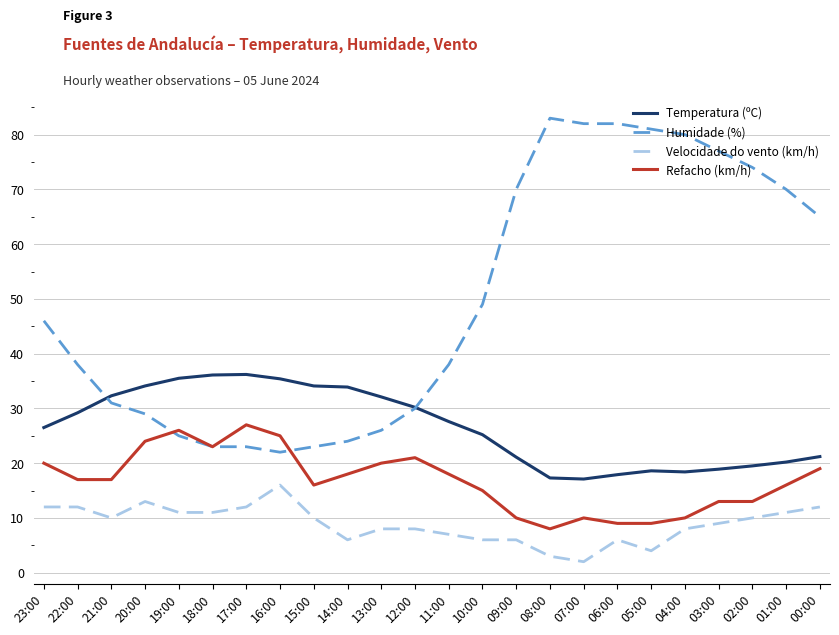

Does the chart display data point markers on the line(s)?

No